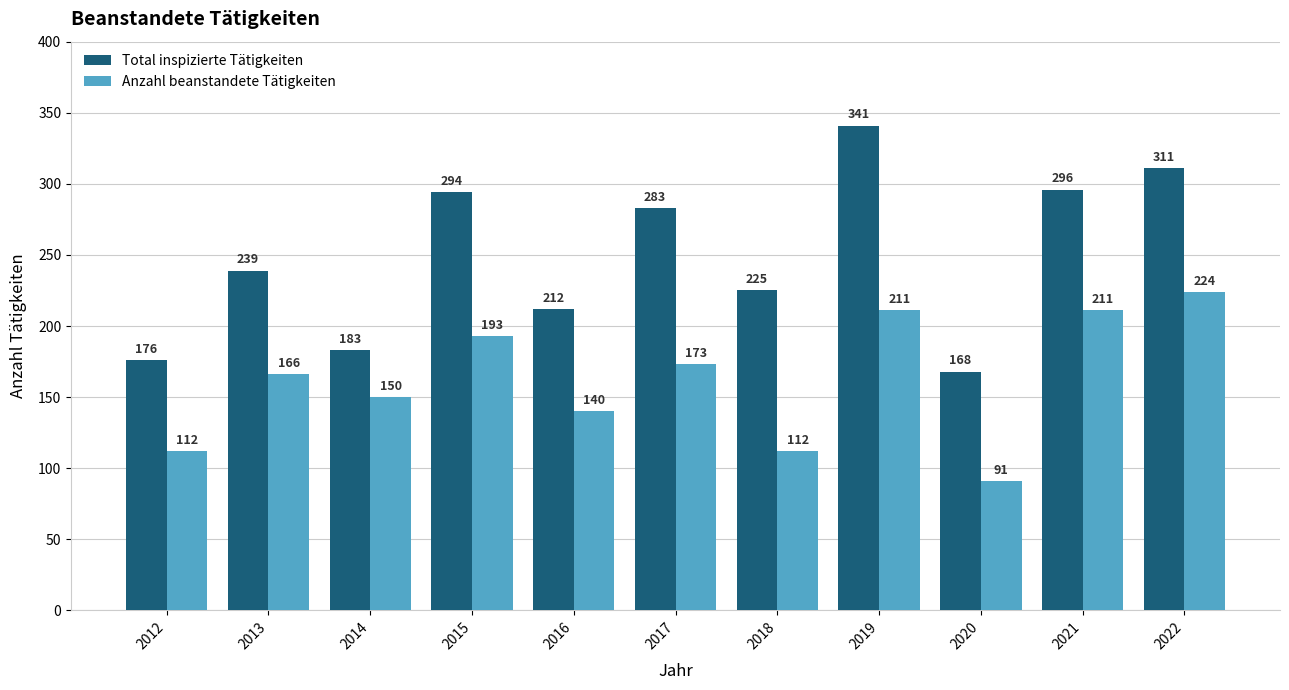

Which series has the largest total across all categories?

Total inspizierte Tätigkeiten